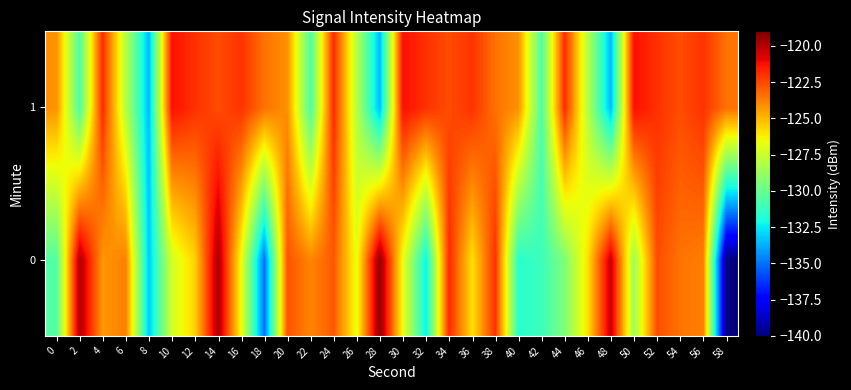

At 28, list the series in order from smallest to largest.

1, 0